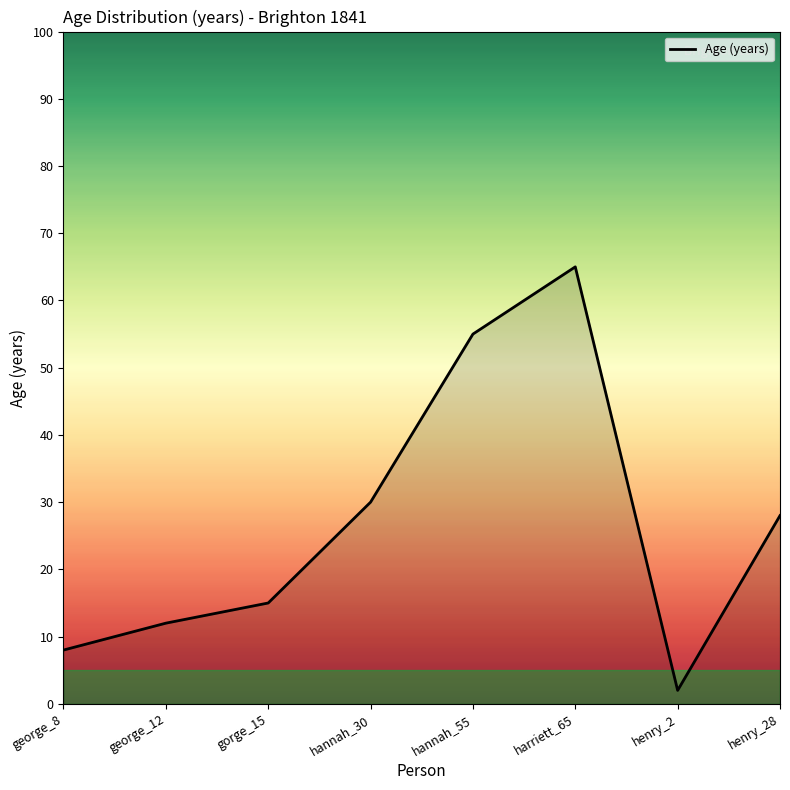

What is the average value?

27